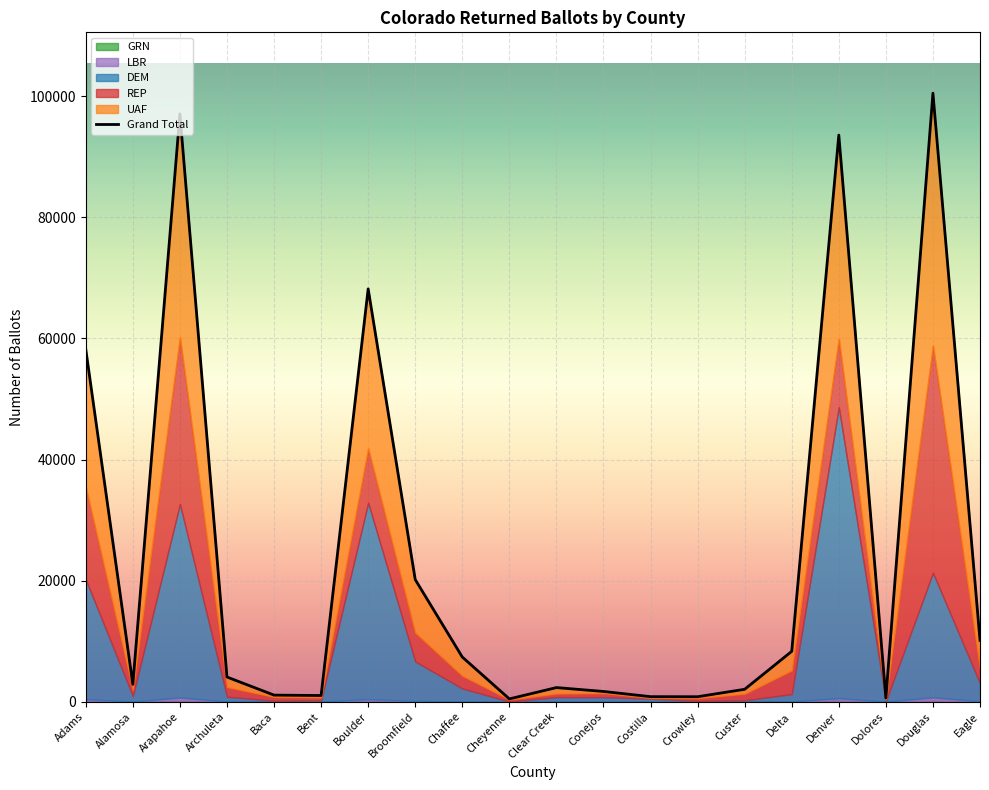

How many values in the Grand Total series are below 4084?

10